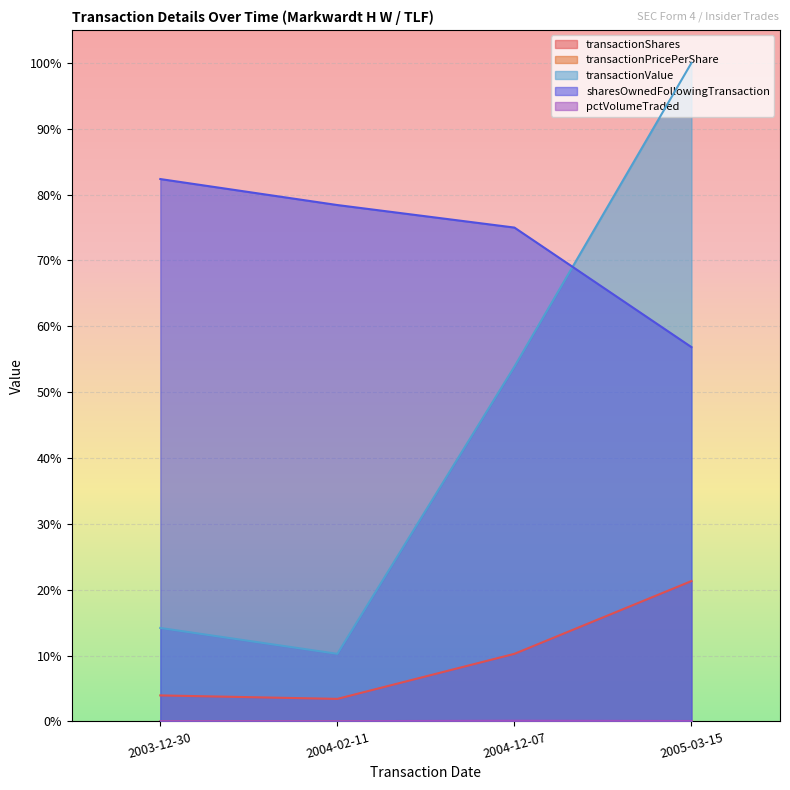

True or false: pctVolumeTraded and transactionValue cross at least once.

False